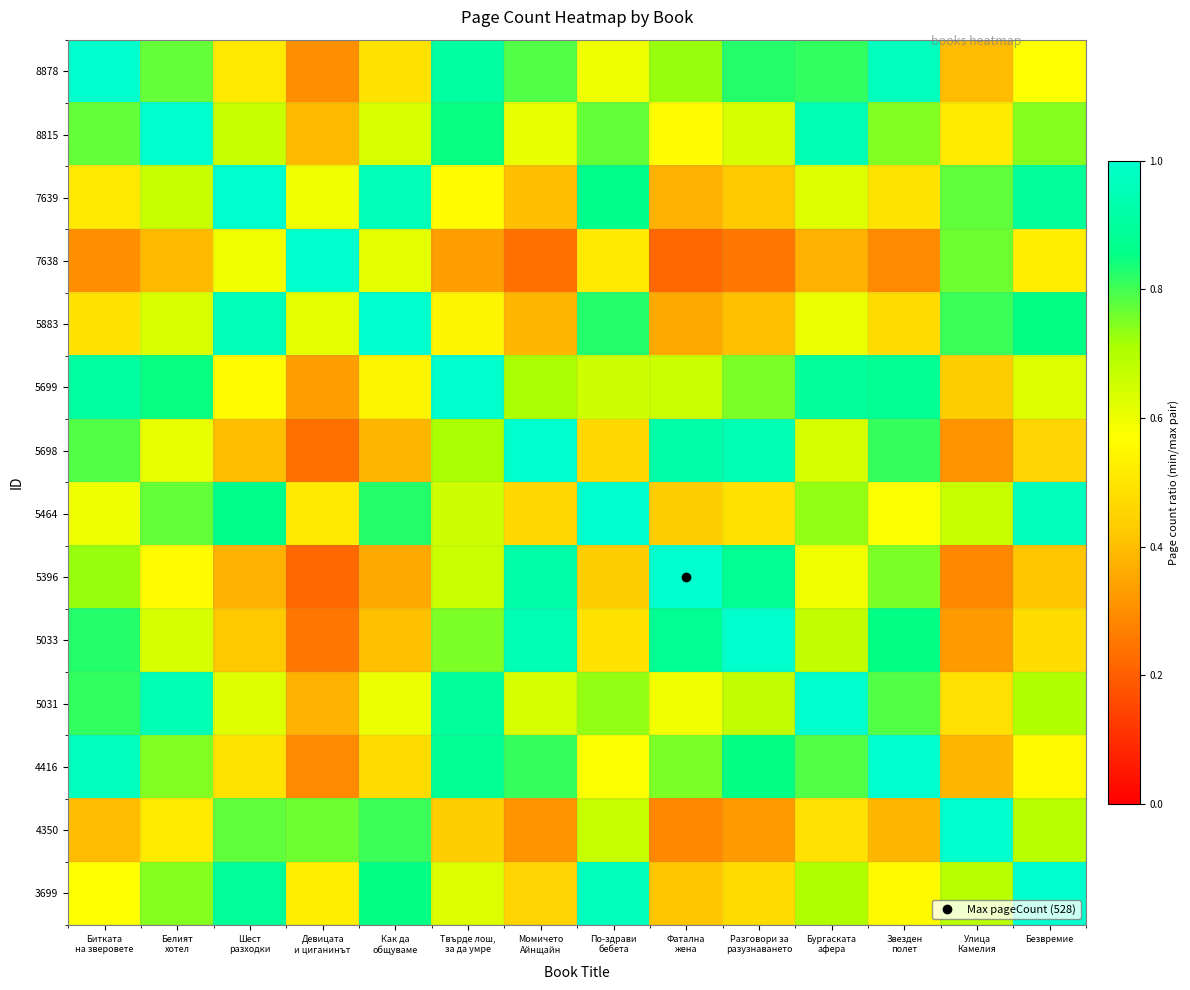

Reading left to right, extract all data points from this chart.

8878: Битката
на зверовете=1.0	Белият
хотел=0.8	Шест
разходки=0.5	Девицата
и циганинът=0.3	Как да
общуваме=0.5	Твърде лош,
за да умре=0.9	Момичето
Айнщайн=0.8	По-здрави
бебета=0.6	Фатална
жена=0.7	Разговори за
разузнаването=0.8	Бургаската
афера=0.8	Звезден
полет=1.0	Улица
Камелия=0.4	Безвремие=0.6
8815: Битката
на зверовете=0.8	Белият
хотел=1.0	Шест
разходки=0.7	Девицата
и циганинът=0.4	Как да
общуваме=0.6	Твърде лош,
за да умре=0.9	Момичето
Айнщайн=0.6	По-здрави
бебета=0.8	Фатална
жена=0.6	Разговори за
разузнаването=0.6	Бургаската
афера=0.9	Звезден
полет=0.7	Улица
Камелия=0.5	Безвремие=0.7
7639: Битката
на зверовете=0.5	Белият
хотел=0.7	Шест
разходки=1.0	Девицата
и циганинът=0.6	Как да
общуваме=1.0	Твърде лош,
за да умре=0.6	Момичето
Айнщайн=0.4	По-здрави
бебета=0.9	Фатална
жена=0.4	Разговори за
разузнаването=0.4	Бургаската
афера=0.6	Звезден
полет=0.5	Улица
Камелия=0.8	Безвремие=0.9
7638: Битката
на зверовете=0.3	Белият
хотел=0.4	Шест
разходки=0.6	Девицата
и циганинът=1.0	Как да
общуваме=0.6	Твърде лош,
за да умре=0.3	Момичето
Айнщайн=0.2	По-здрави
бебета=0.5	Фатална
жена=0.2	Разговори за
разузнаването=0.2	Бургаската
афера=0.4	Звезден
полет=0.3	Улица
Камелия=0.8	Безвремие=0.5
5883: Битката
на зверовете=0.5	Белият
хотел=0.6	Шест
разходки=1.0	Девицата
и циганинът=0.6	Как да
общуваме=1.0	Твърде лош,
за да умре=0.5	Момичето
Айнщайн=0.4	По-здрави
бебета=0.8	Фатална
жена=0.4	Разговори за
разузнаването=0.4	Бургаската
афера=0.6	Звезден
полет=0.5	Улица
Камелия=0.8	Безвремие=0.9
5699: Битката
на зверовете=0.9	Белият
хотел=0.9	Шест
разходки=0.6	Девицата
и циганинът=0.3	Как да
общуваме=0.5	Твърде лош,
за да умре=1.0	Момичето
Айнщайн=0.7	По-здрави
бебета=0.7	Фатална
жена=0.7	Разговори за
разузнаването=0.8	Бургаската
афера=0.9	Звезден
полет=0.9	Улица
Камелия=0.4	Безвремие=0.6
5698: Битката
на зверовете=0.8	Белият
хотел=0.6	Шест
разходки=0.4	Девицата
и циганинът=0.2	Как да
общуваме=0.4	Твърде лош,
за да умре=0.7	Момичето
Айнщайн=1.0	По-здрави
бебета=0.5	Фатална
жена=0.9	Разговори за
разузнаването=1.0	Бургаската
афера=0.6	Звезден
полет=0.8	Улица
Камелия=0.3	Безвремие=0.5
5464: Битката
на зверовете=0.6	Белият
хотел=0.8	Шест
разходки=0.9	Девицата
и циганинът=0.5	Как да
общуваме=0.8	Твърде лош,
за да умре=0.7	Момичето
Айнщайн=0.5	По-здрави
бебета=1.0	Фатална
жена=0.4	Разговори за
разузнаването=0.5	Бургаската
афера=0.7	Звезден
полет=0.6	Улица
Камелия=0.7	Безвремие=1.0
5396: Битката
на зверовете=0.7	Белият
хотел=0.6	Шест
разходки=0.4	Девицата
и циганинът=0.2	Как да
общуваме=0.4	Твърде лош,
за да умре=0.7	Момичето
Айнщайн=0.9	По-здрави
бебета=0.4	Фатална
жена=1.0	Разговори за
разузнаването=0.9	Бургаската
афера=0.6	Звезден
полет=0.8	Улица
Камелия=0.3	Безвремие=0.4
5033: Битката
на зверовете=0.8	Белият
хотел=0.6	Шест
разходки=0.4	Девицата
и циганинът=0.2	Как да
общуваме=0.4	Твърде лош,
за да умре=0.8	Момичето
Айнщайн=1.0	По-здрави
бебета=0.5	Фатална
жена=0.9	Разговори за
разузнаването=1.0	Бургаската
афера=0.7	Звезден
полет=0.9	Улица
Камелия=0.3	Безвремие=0.5
5031: Битката
на зверовете=0.8	Белият
хотел=0.9	Шест
разходки=0.6	Девицата
и циганинът=0.4	Как да
общуваме=0.6	Твърде лош,
за да умре=0.9	Момичето
Айнщайн=0.6	По-здрави
бебета=0.7	Фатална
жена=0.6	Разговори за
разузнаването=0.7	Бургаската
афера=1.0	Звезден
полет=0.8	Улица
Камелия=0.5	Безвремие=0.7
4416: Битката
на зверовете=1.0	Белият
хотел=0.7	Шест
разходки=0.5	Девицата
и циганинът=0.3	Как да
общуваме=0.5	Твърде лош,
за да умре=0.9	Момичето
Айнщайн=0.8	По-здрави
бебета=0.6	Фатална
жена=0.8	Разговори за
разузнаването=0.9	Бургаската
афера=0.8	Звезден
полет=1.0	Улица
Камелия=0.4	Безвремие=0.6
4350: Битката
на зверовете=0.4	Белият
хотел=0.5	Шест
разходки=0.8	Девицата
и циганинът=0.8	Как да
общуваме=0.8	Твърде лош,
за да умре=0.4	Момичето
Айнщайн=0.3	По-здрави
бебета=0.7	Фатална
жена=0.3	Разговори за
разузнаването=0.3	Бургаската
афера=0.5	Звезден
полет=0.4	Улица
Камелия=1.0	Безвремие=0.7
3699: Битката
на зверовете=0.6	Белият
хотел=0.7	Шест
разходки=0.9	Девицата
и циганинът=0.5	Как да
общуваме=0.9	Твърде лош,
за да умре=0.6	Момичето
Айнщайн=0.5	По-здрави
бебета=1.0	Фатална
жена=0.4	Разговори за
разузнаването=0.5	Бургаската
афера=0.7	Звезден
полет=0.6	Улица
Камелия=0.7	Безвремие=1.0